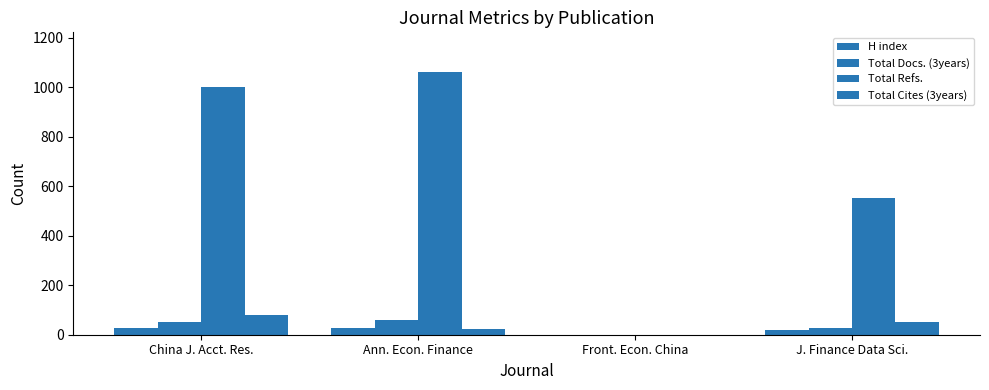

How many series are shown in this chart?

4